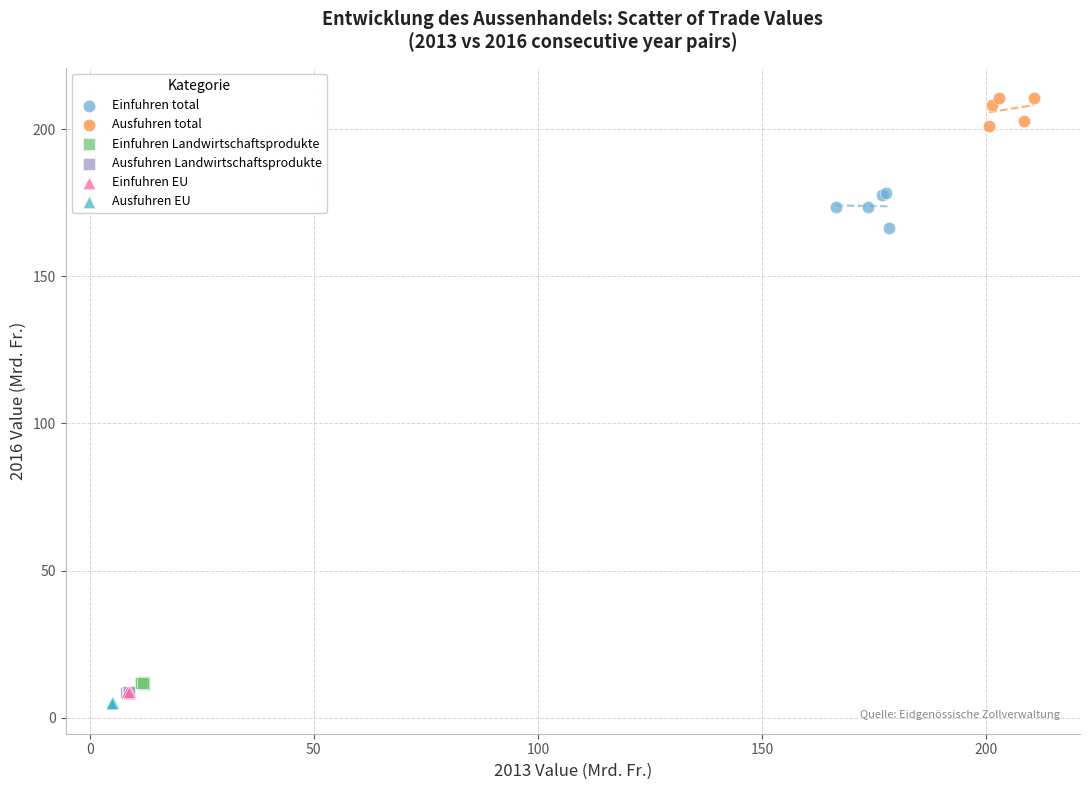

What are all the series names shown in the legend?

Einfuhren total, Ausfuhren total, Einfuhren Landwirtschaftsprodukte, Ausfuhren Landwirtschaftsprodukte, Einfuhren EU, Ausfuhren EU